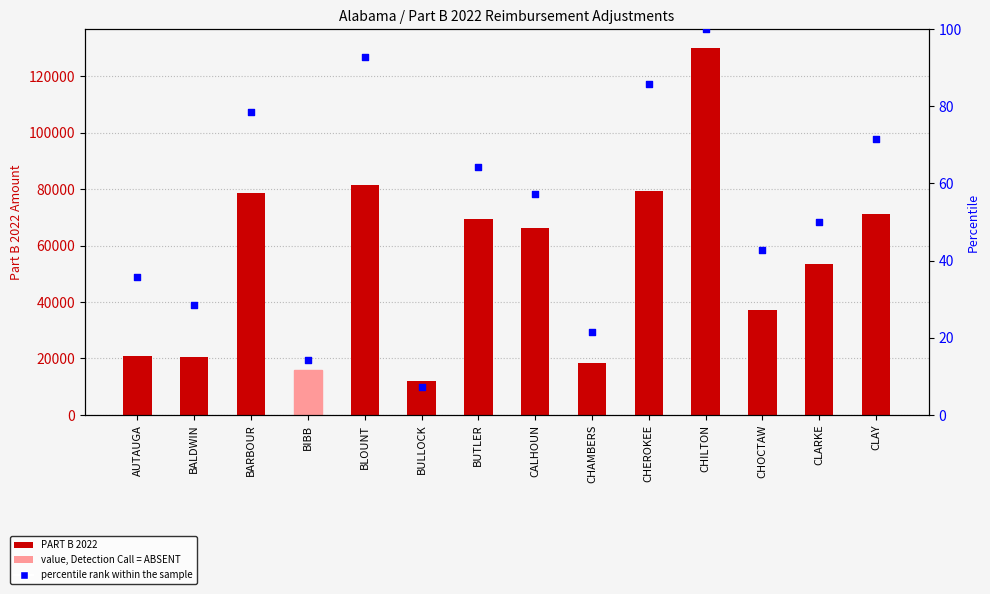

What are all the series names shown in the legend?

PART B 2022, percentile rank within the sample